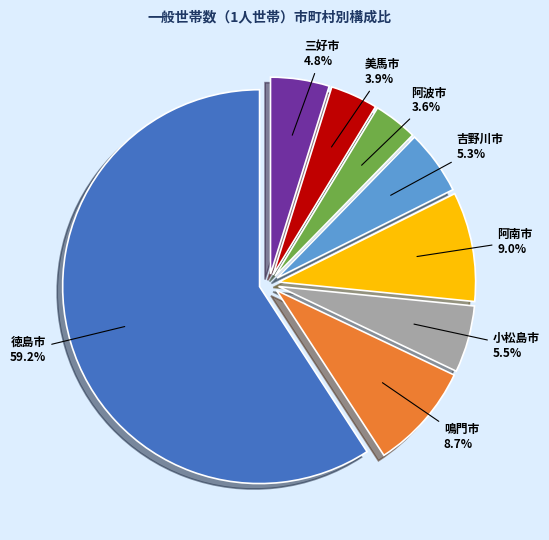

What is the total percentage of 美馬市 and 阿南市?

12.9%